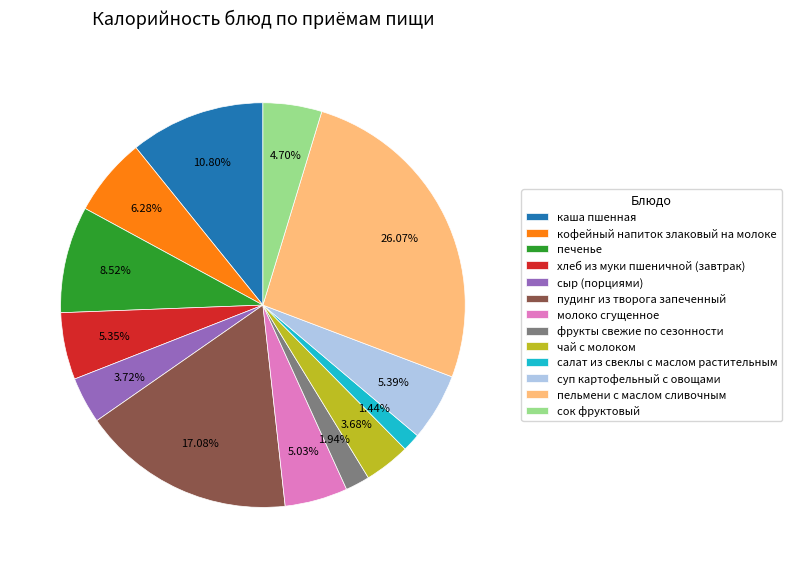

Which slice is the largest?

пельмени с маслом сливочным